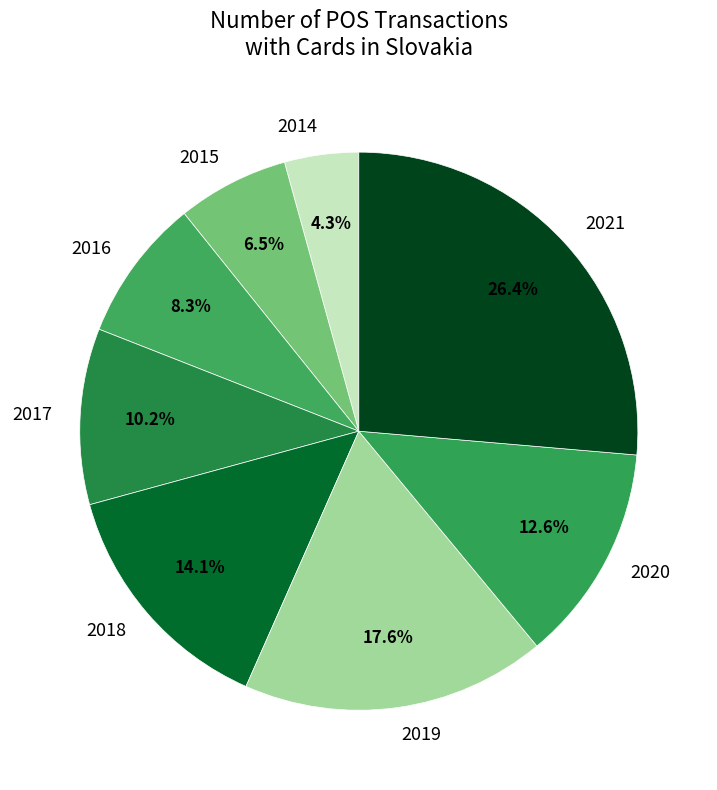

Is there a majority slice in this chart?

No